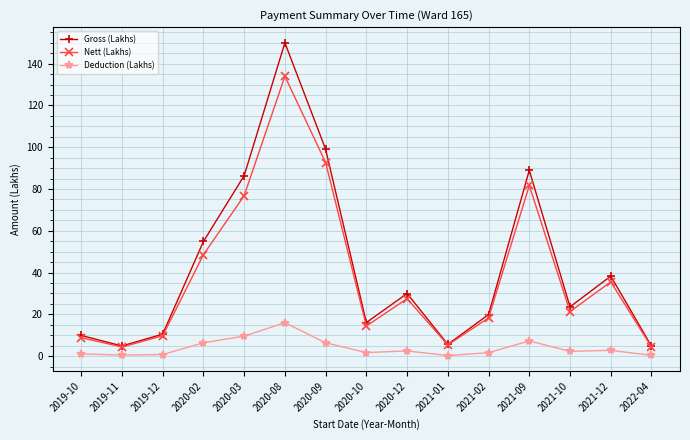

The value of Nett (Lakhs) at 2020-03 is 38.0. True or false?

False